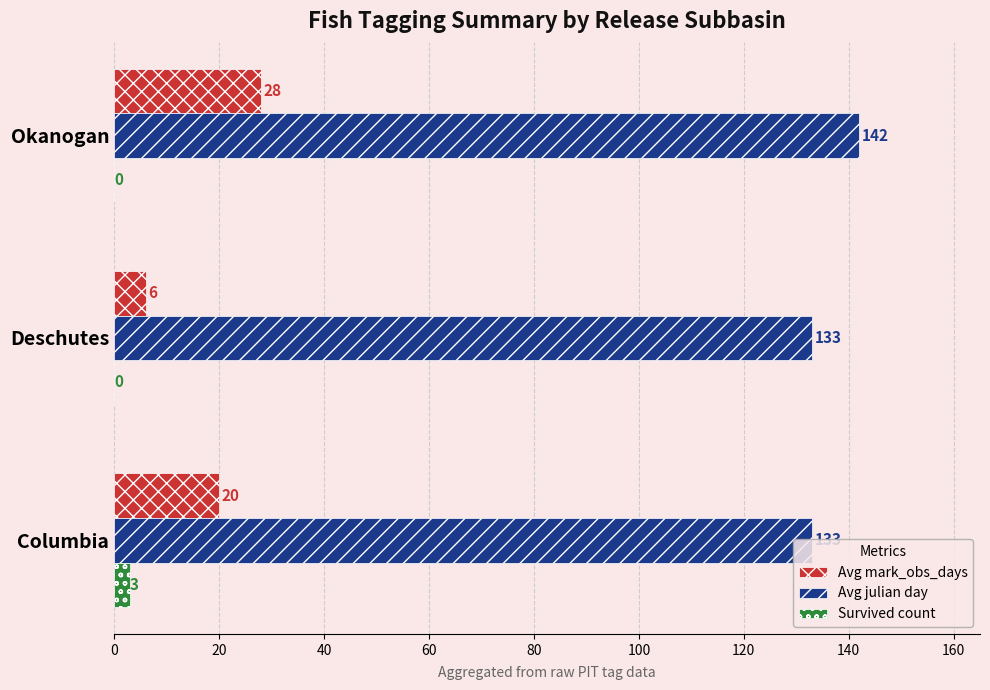

At which label does Avg mark_obs_days reach its peak?

Okanogan